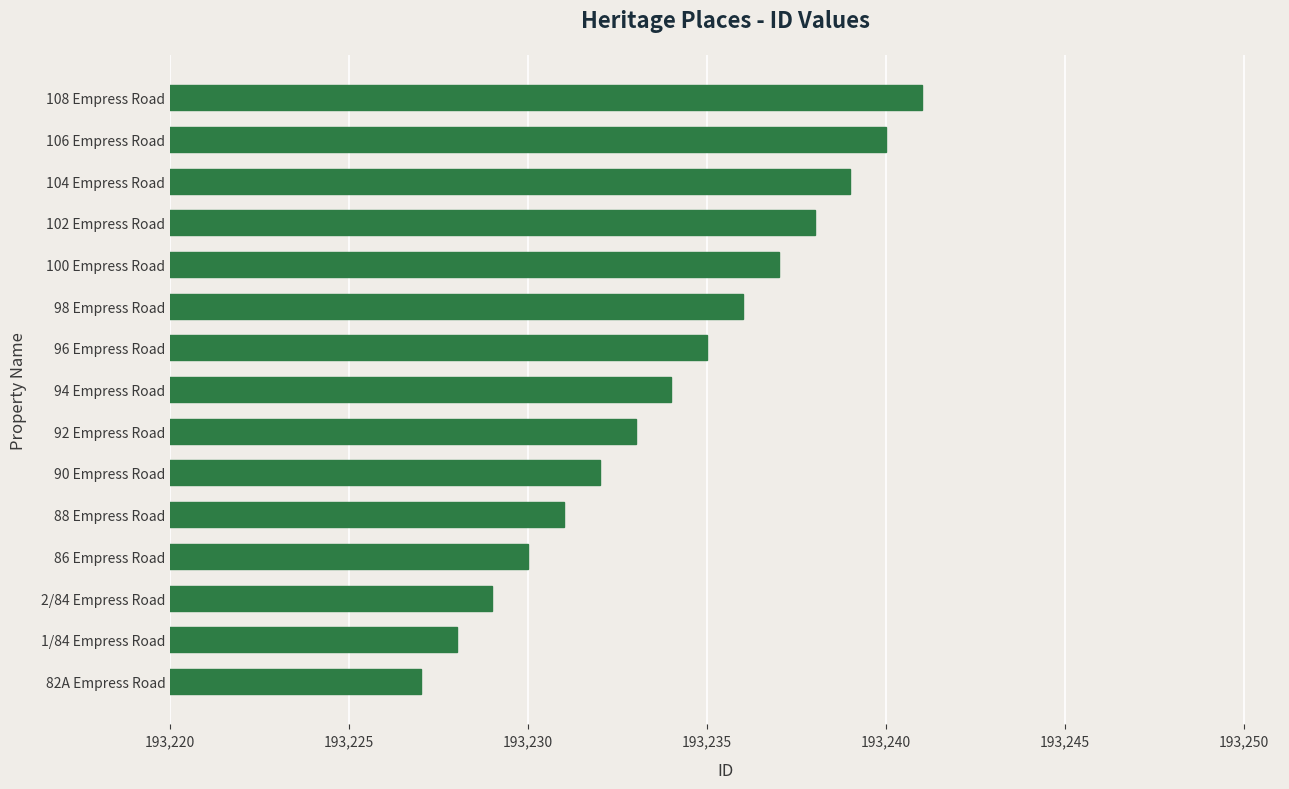

Are the bars grouped side by side (vs. stacked)?

No